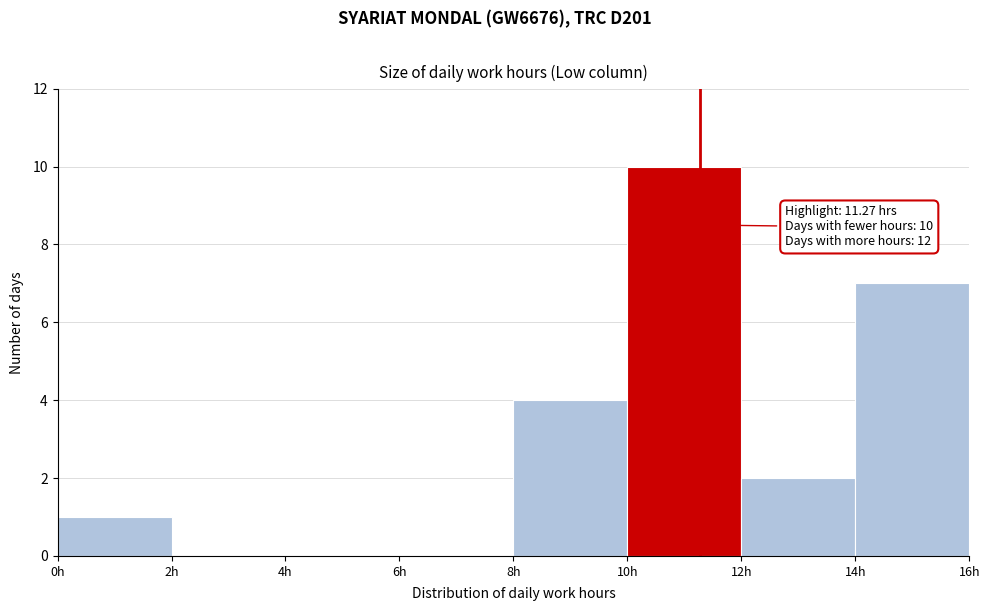

Over which range of the x-axis is the bar tallest?

10 to 12